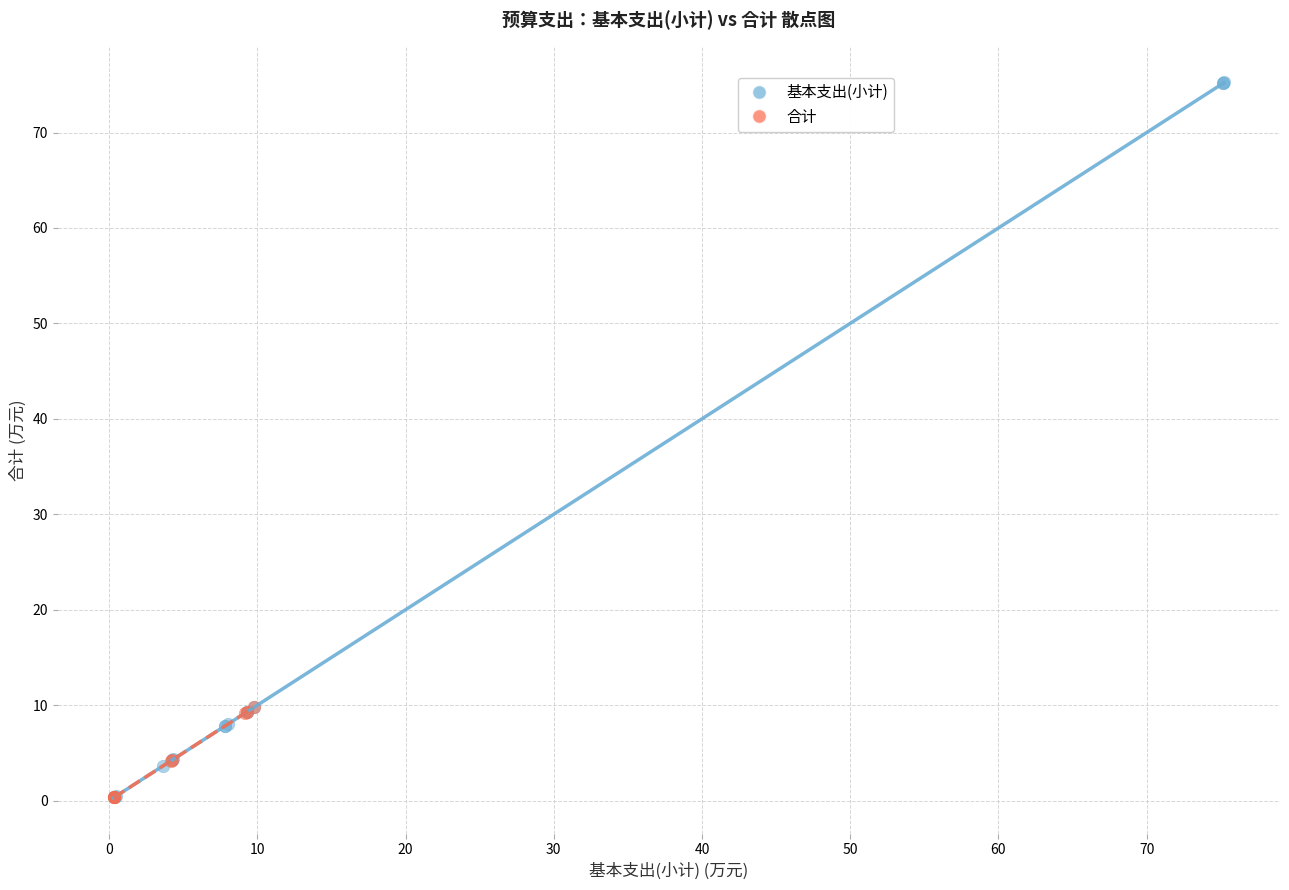

Which series reaches the maximum Y coordinate?

基本支出(小计)